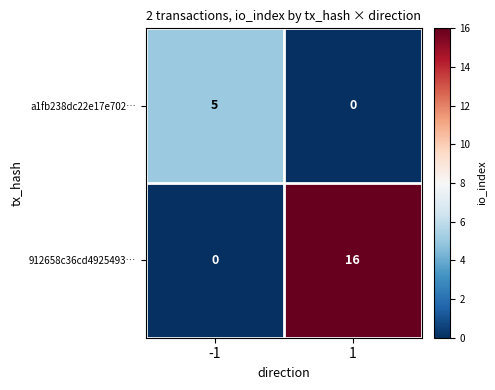

What is the approximate value of 912658c36cd4925493… at 1?

16